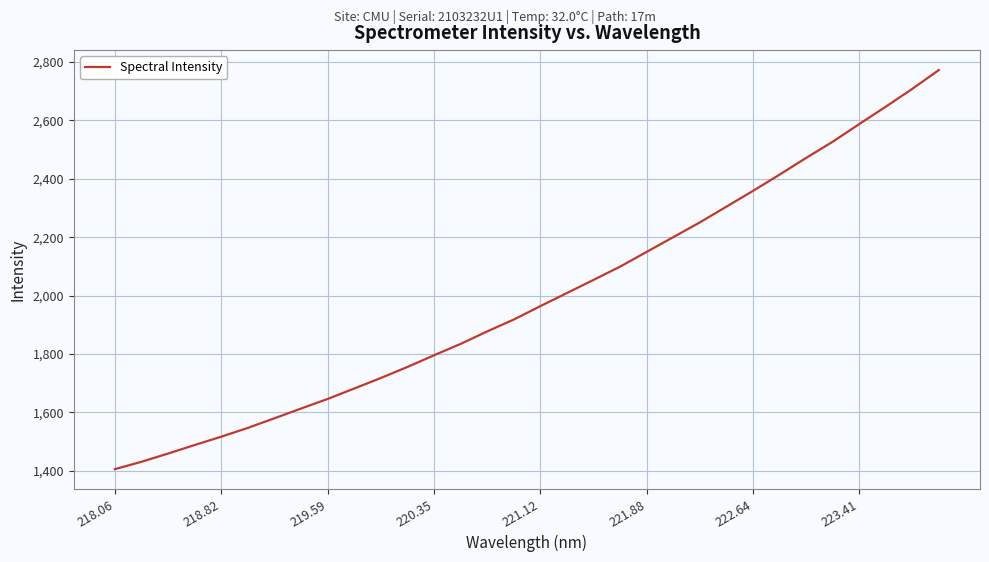

What is the minimum value shown in the chart?

1406.2